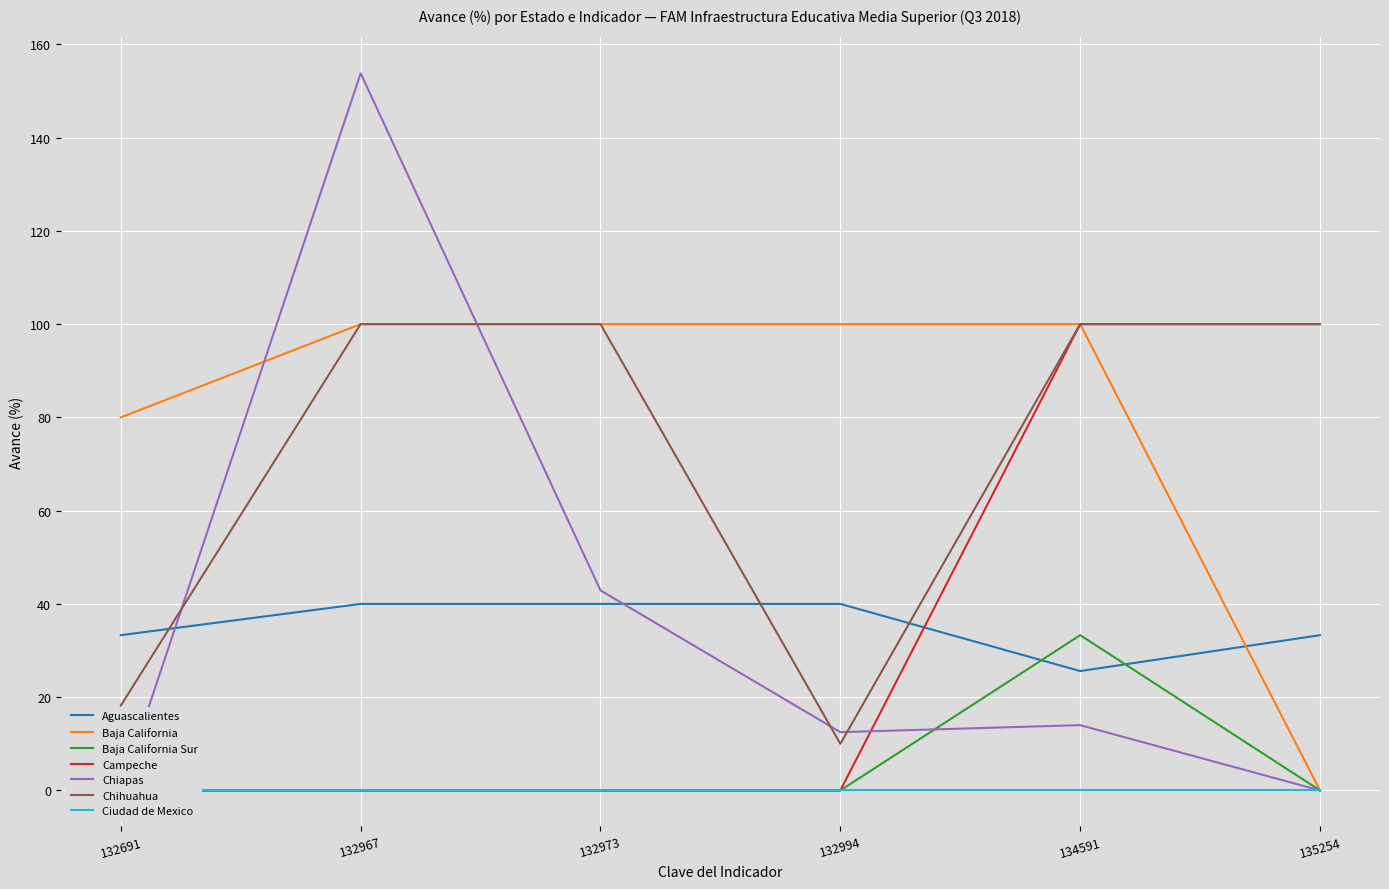

Where is Chihuahua nearest to the value 55?

132691